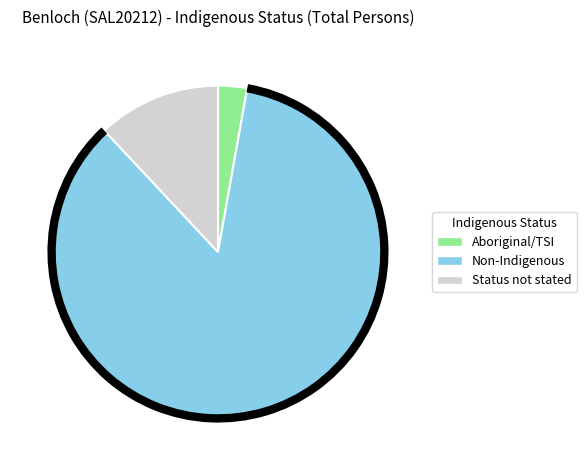

Is there a majority slice in this chart?

Yes